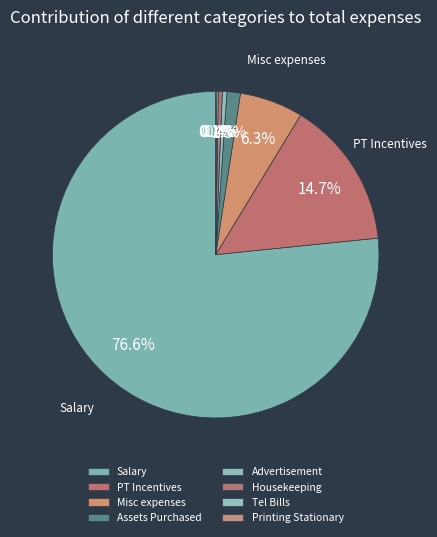

Does Salary represent more than half of the total?

Yes